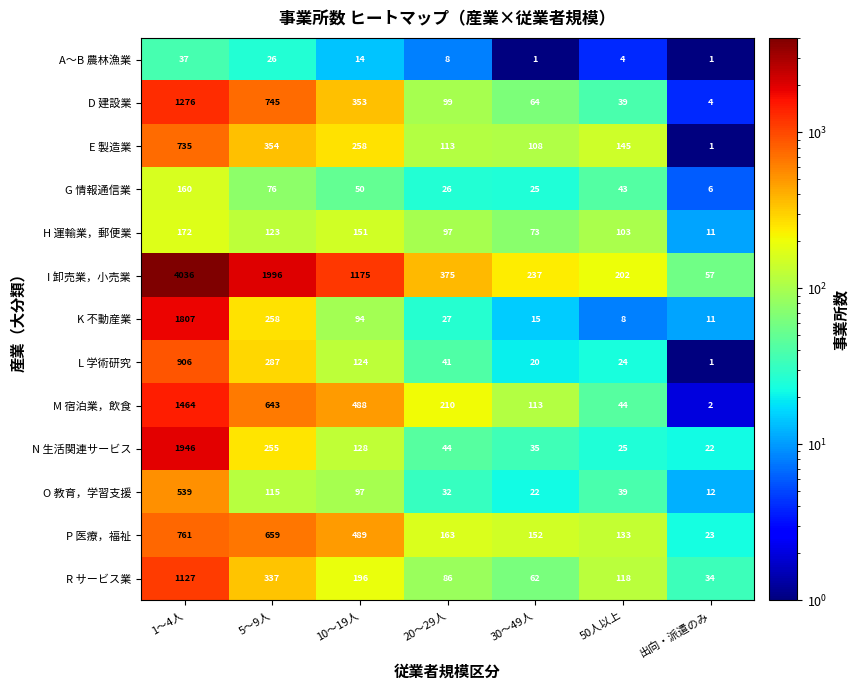

How many data points does each series have?

7